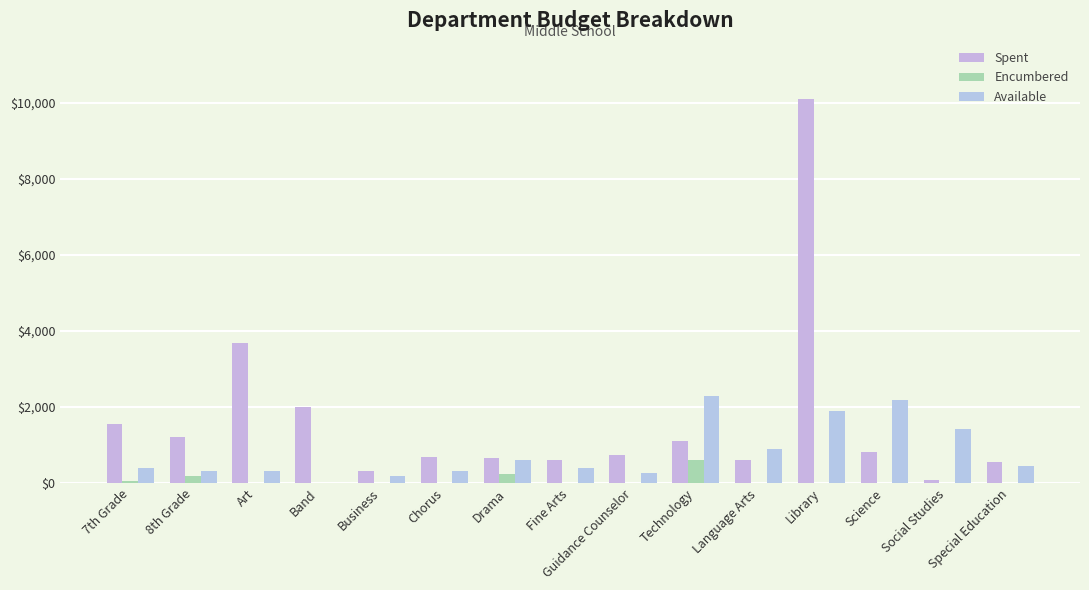

At which label is Available closest to 1142?

Language Arts